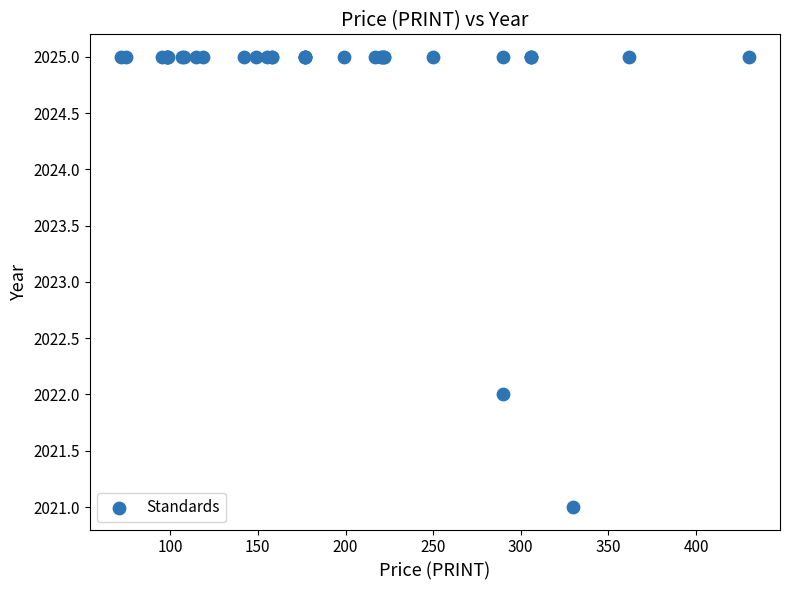

What Y value in the scatter plot is closest to 2023?

2022